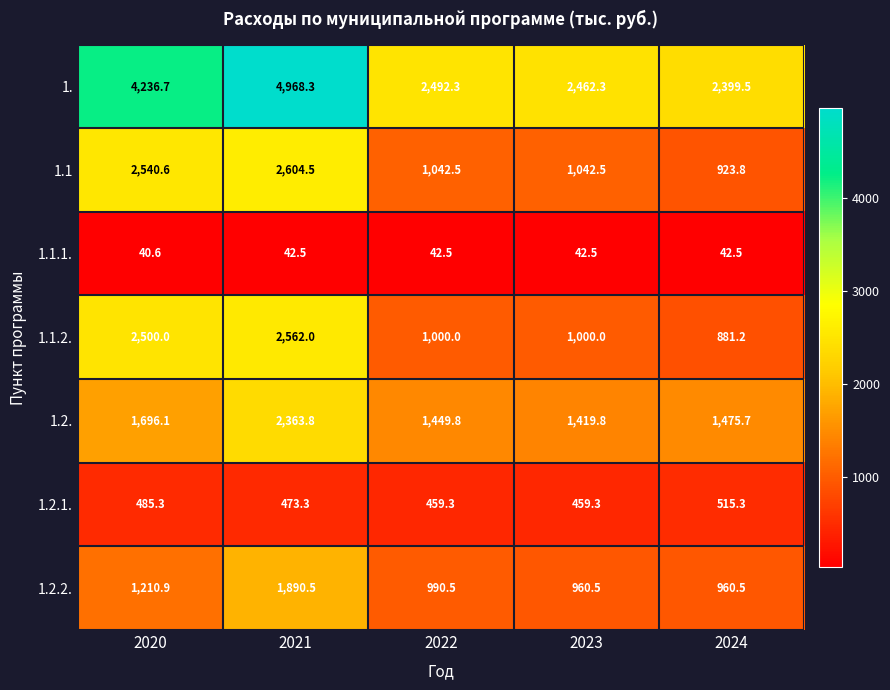

What is the total value across all series at 2020?

12710.2